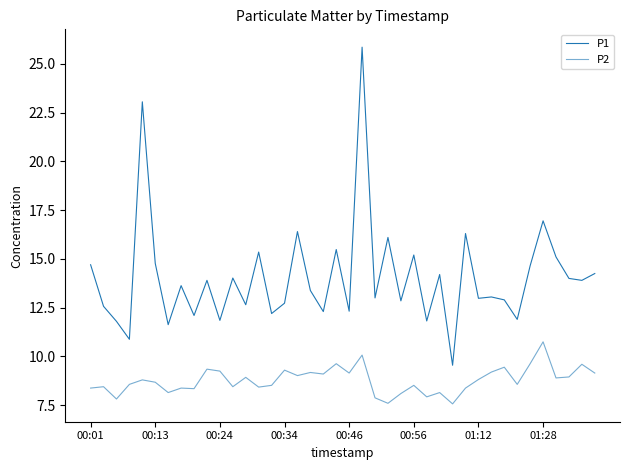

Where does the P1 series first go above 13?

00:01